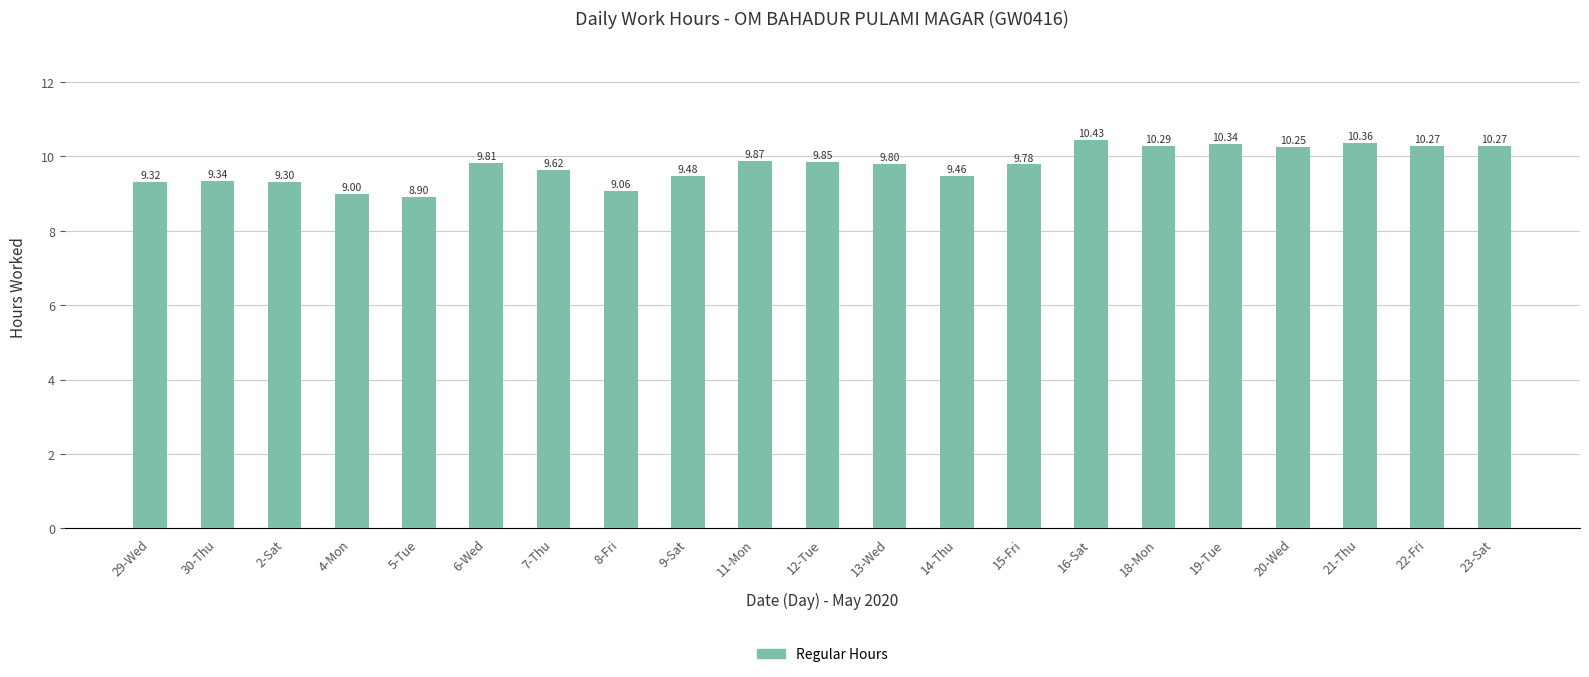

What is the sum of the values at 20-Wed and 6-Wed?

20.1